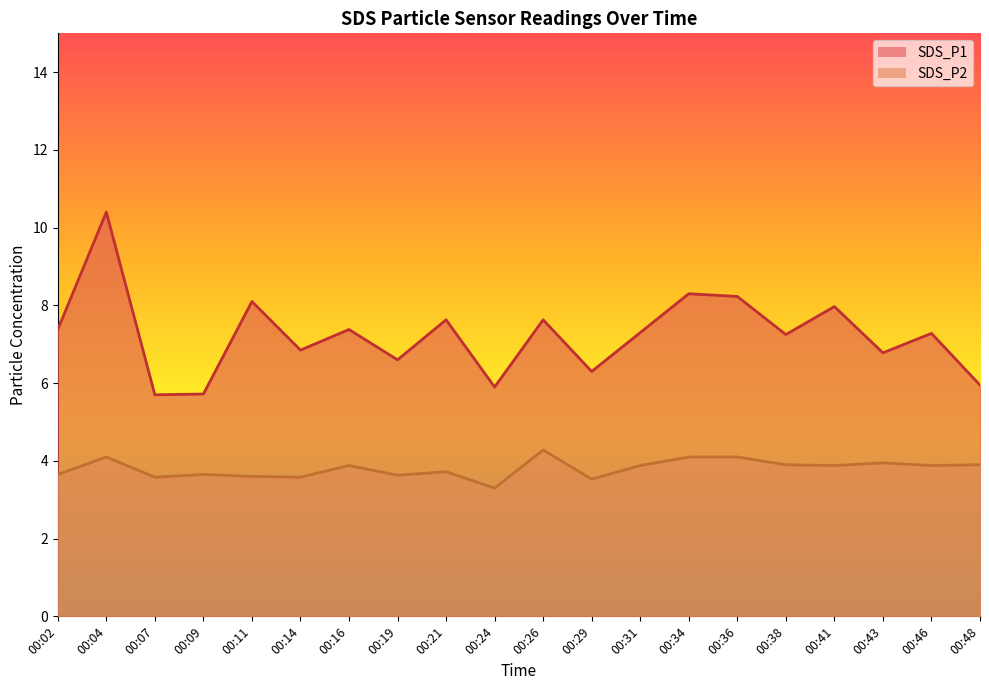

True or false: SDS_P1 and SDS_P2 intersect in this chart.

False